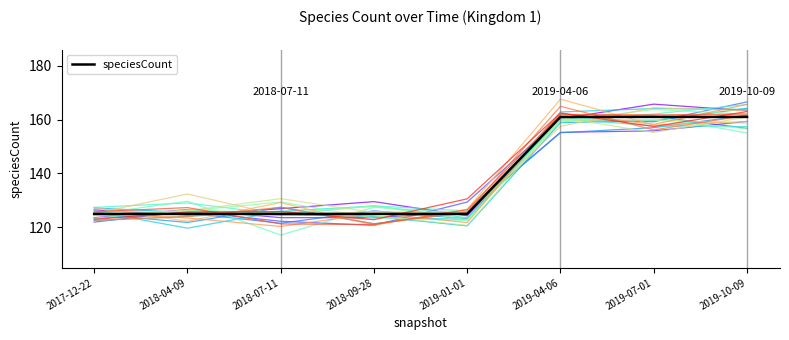

The chart shows a value of 125 at 2018-07-11. True or false?

True